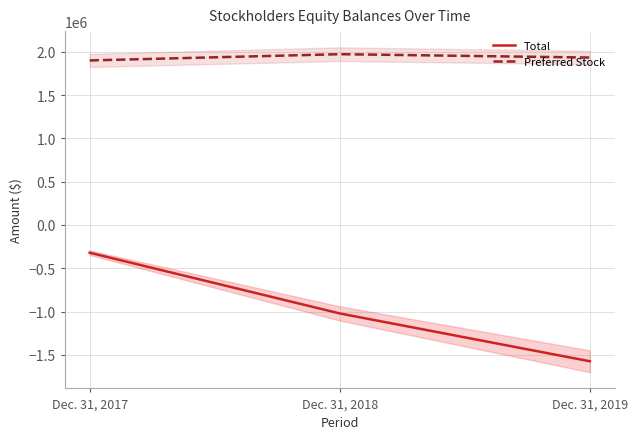

What is the spread (max minus min) of values at Dec. 31, 2018?

2993680